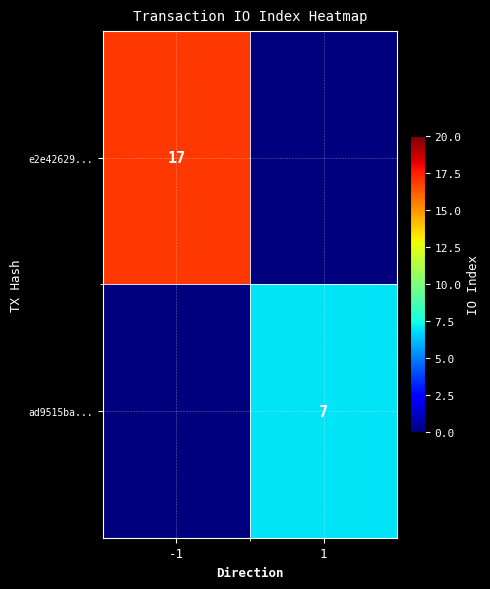

What is the greatest value displayed?

17